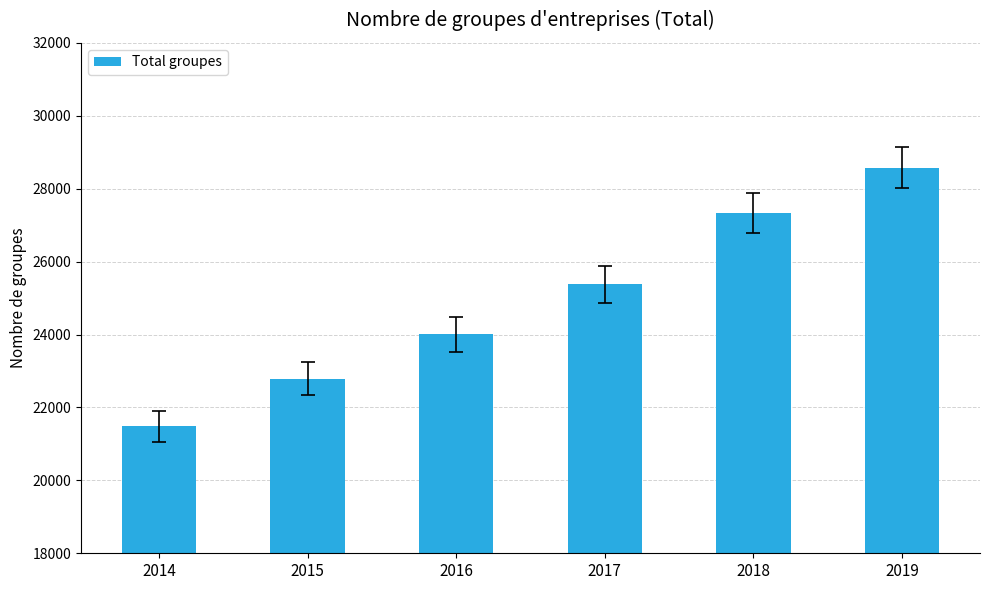

Which label corresponds to the smallest value in the chart?

2014